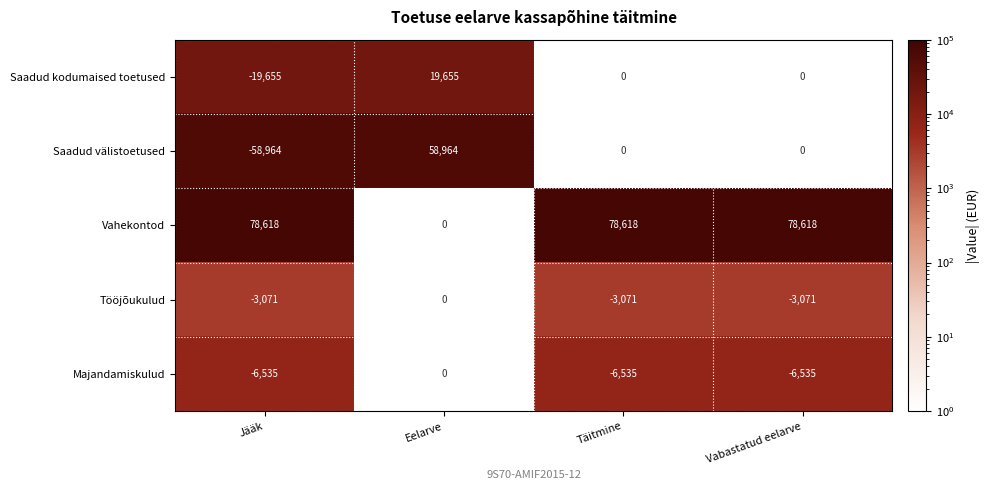

Is it true that Vahekontod equals 131412 at Täitmine?

False